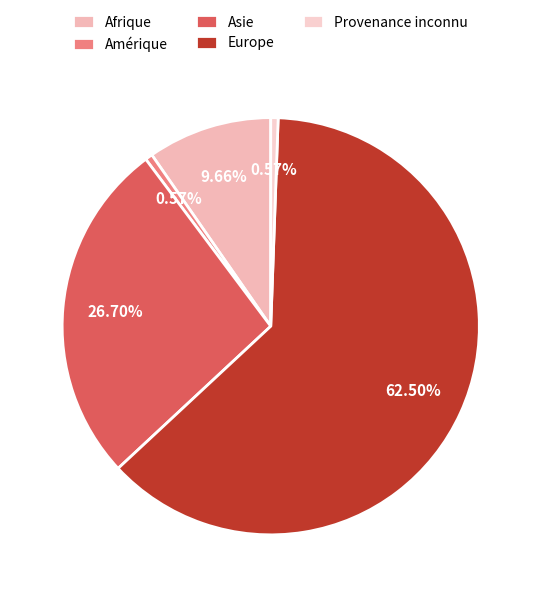

True or false: Provenance inconnu accounts for 11% of the total.

False